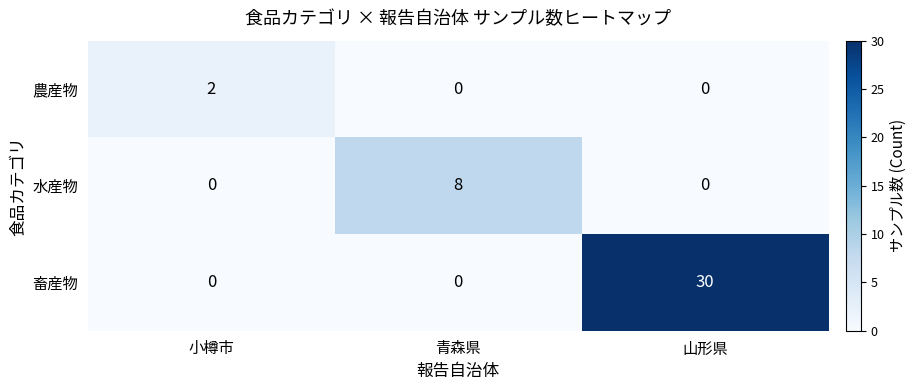

Is the value of 農産物 at 小樽市 greater than the value of 水産物 at 青森県?

No